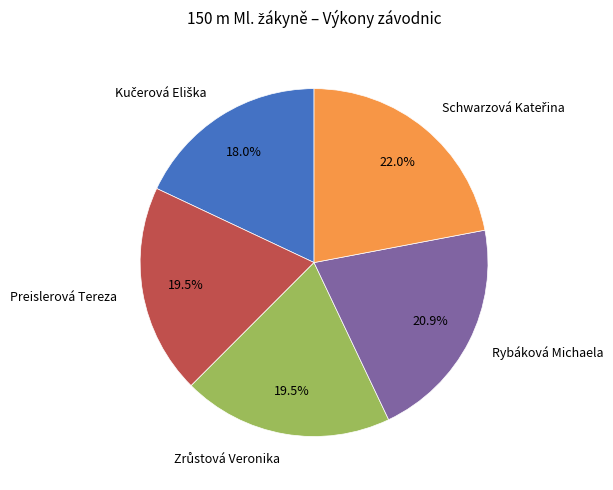

Is Preislerová Tereza the majority of the pie?

No